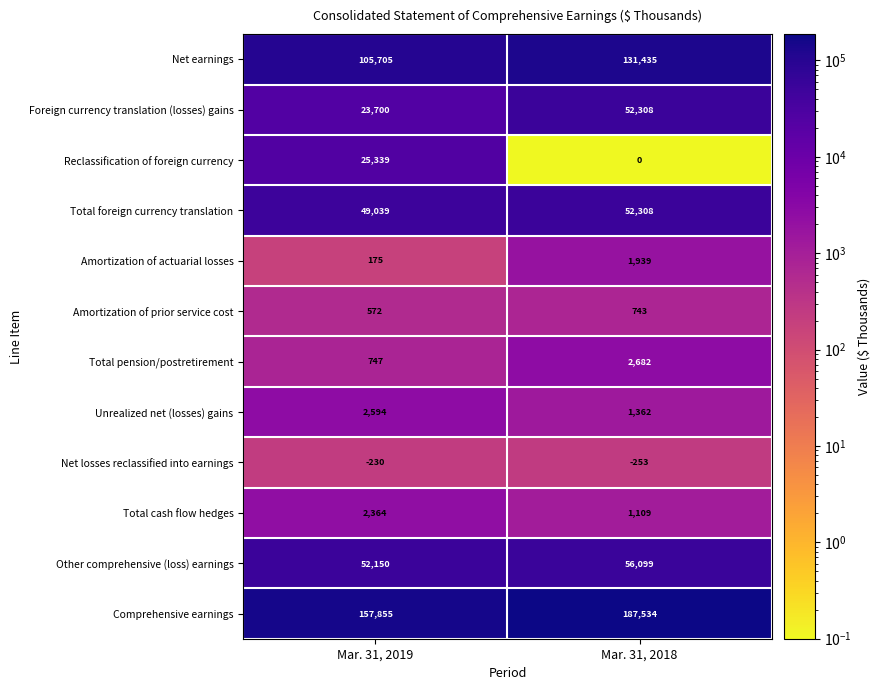

What is the greatest value displayed?

187534